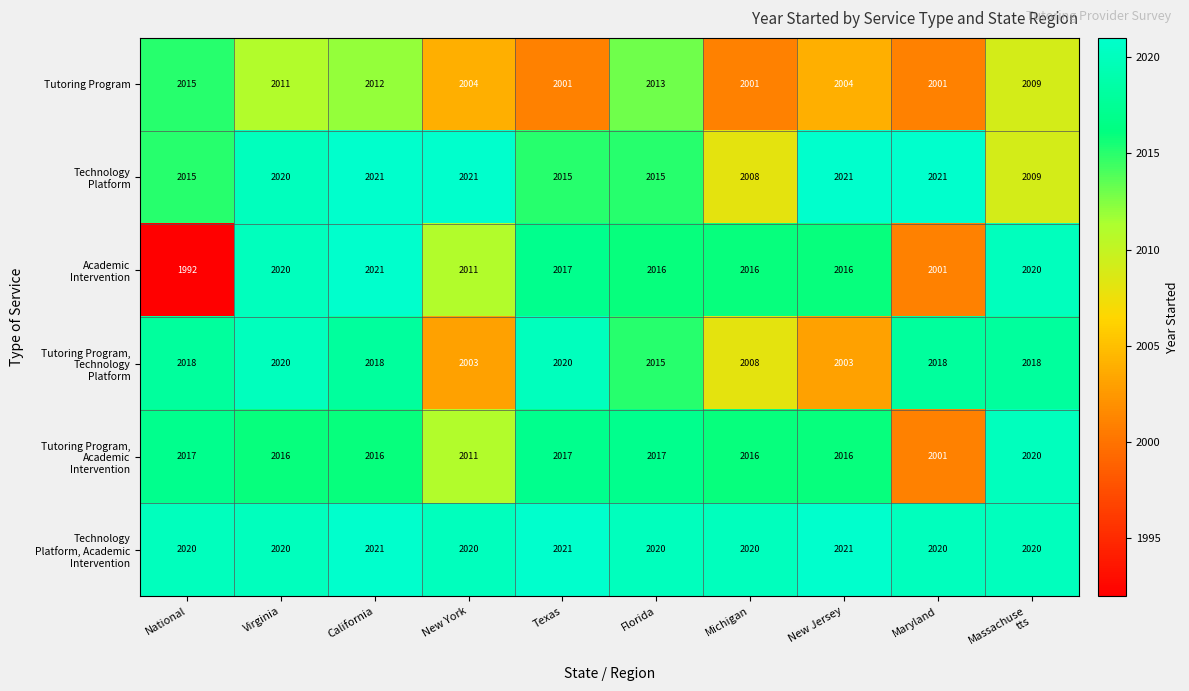

What is the difference between the Tutoring Program values at New York and Texas?

3